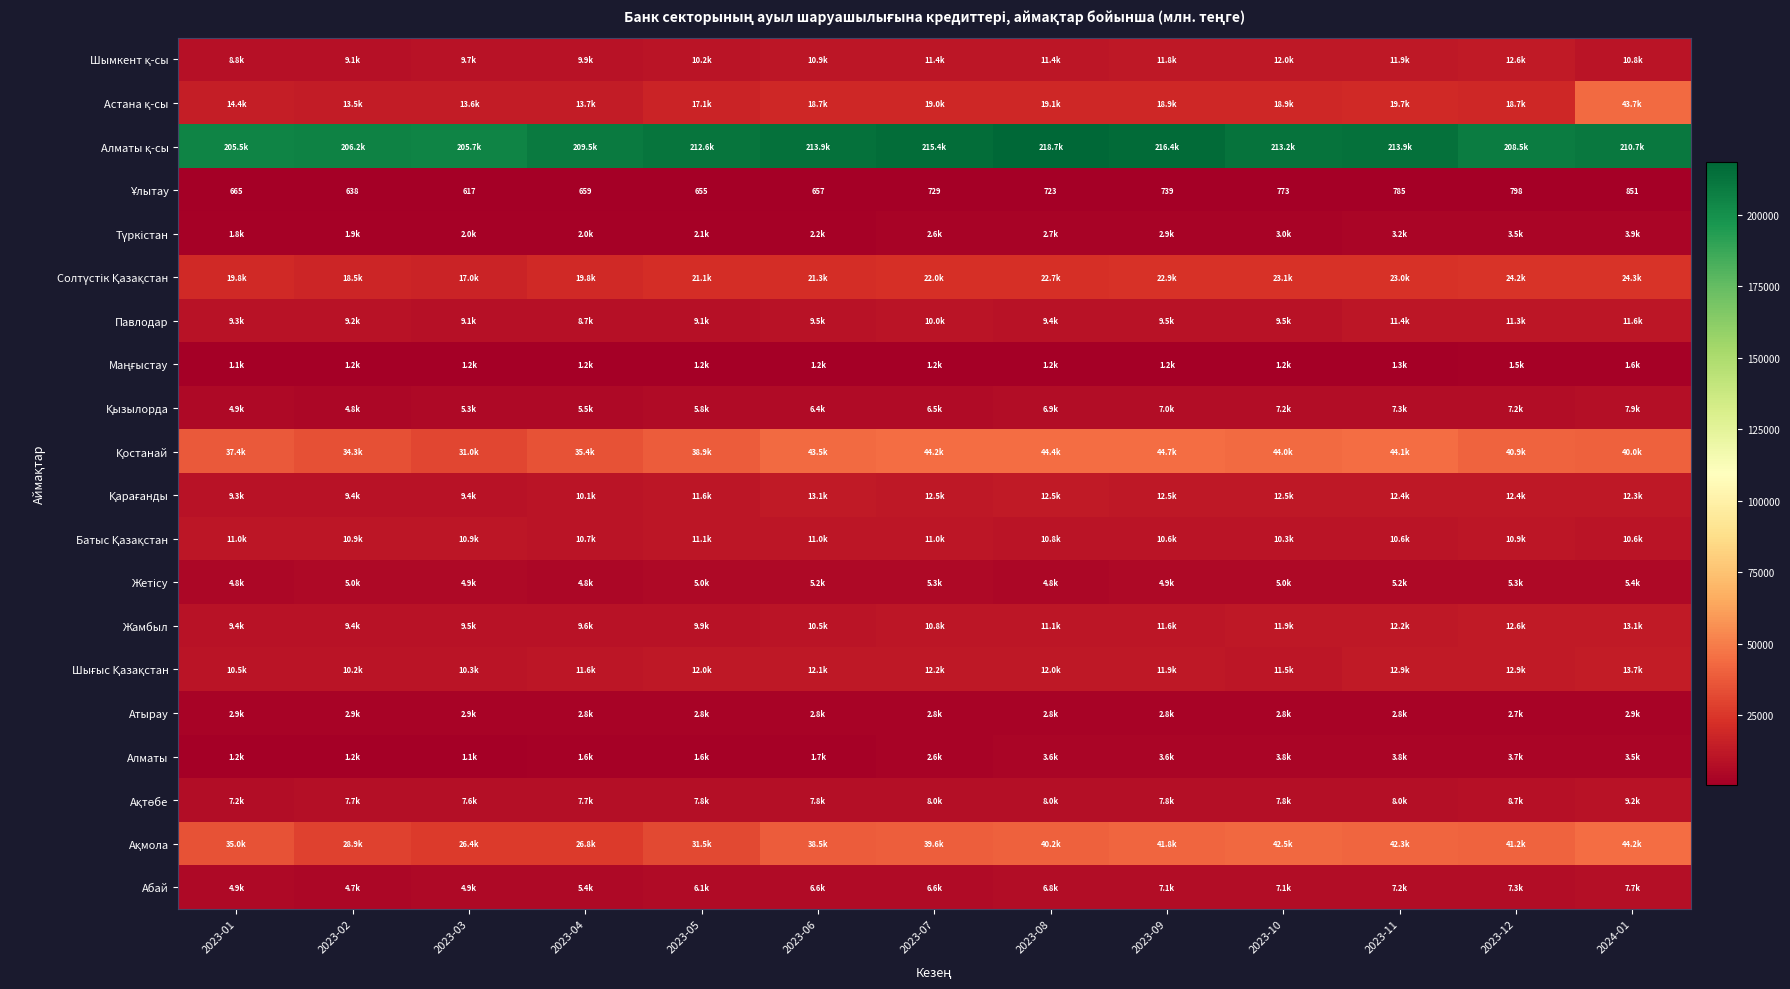

At how many categories does at least one series exceed 121310?

13